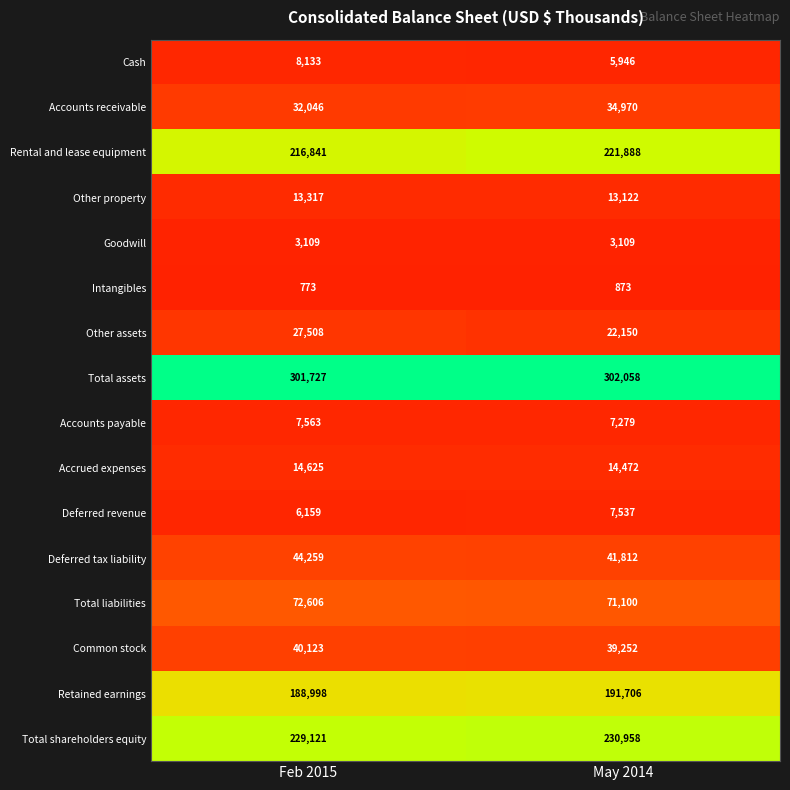

At Feb 2015, list the series in order from smallest to largest.

Intangibles, Goodwill, Deferred revenue, Accounts payable, Cash, Other property, Accrued expenses, Other assets, Accounts receivable, Common stock, Deferred tax liability, Total liabilities, Retained earnings, Rental and lease equipment, Total shareholders equity, Total assets